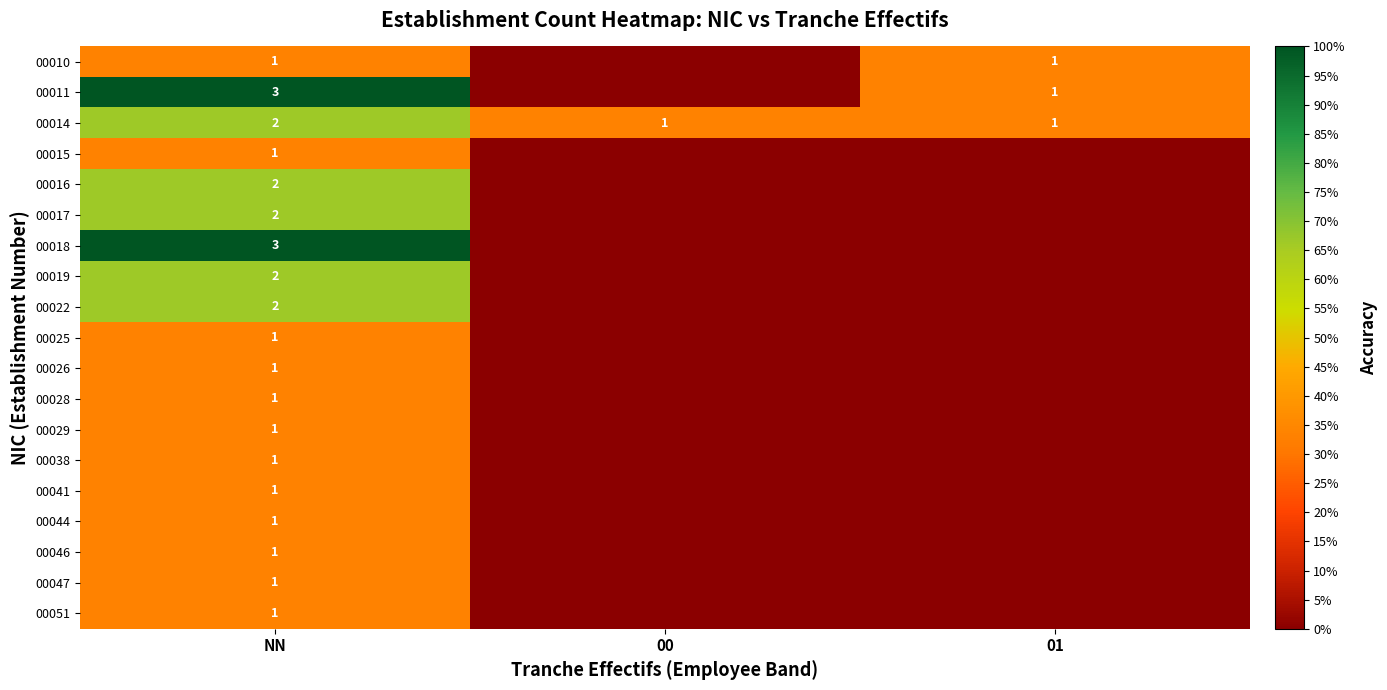

True or false: 00044 has a value of 2 at NN.

False